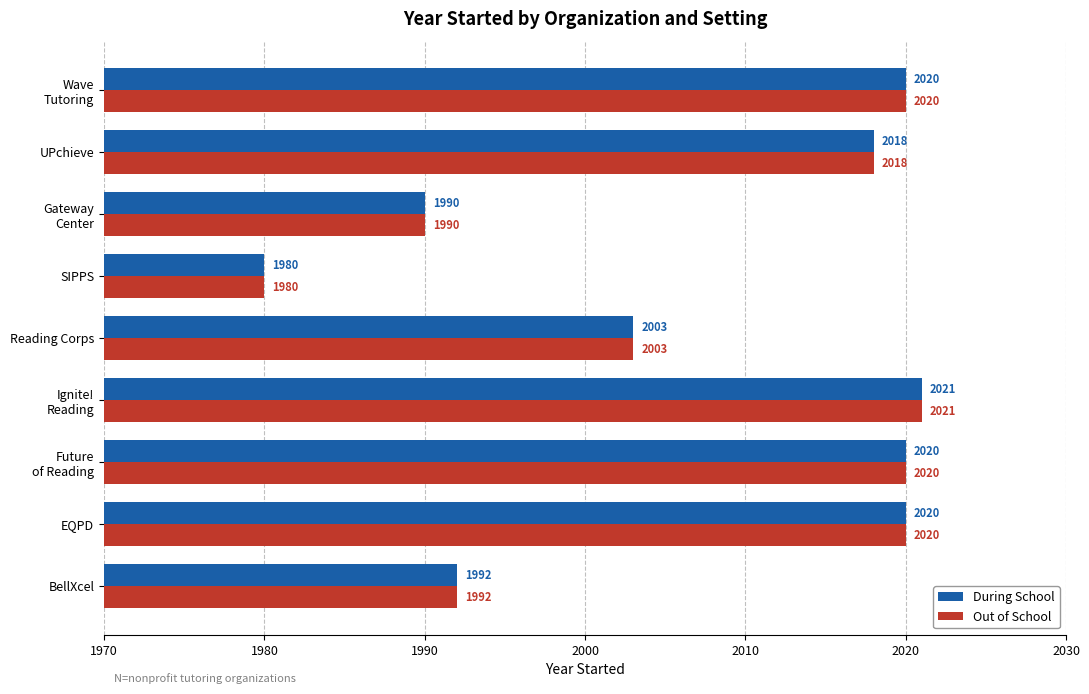

At which label is During School closest to 2000?

Reading Corps